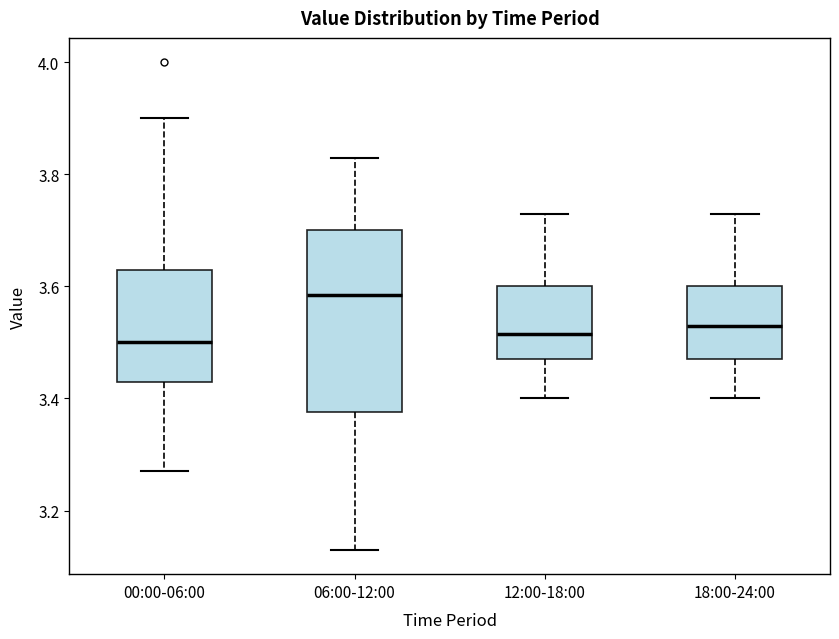

Where does the lower whisker of the box for 18:00-24:00 end on the y-axis? The values are not printed on the chart, so give them approximately, as read against the axis.

3.40